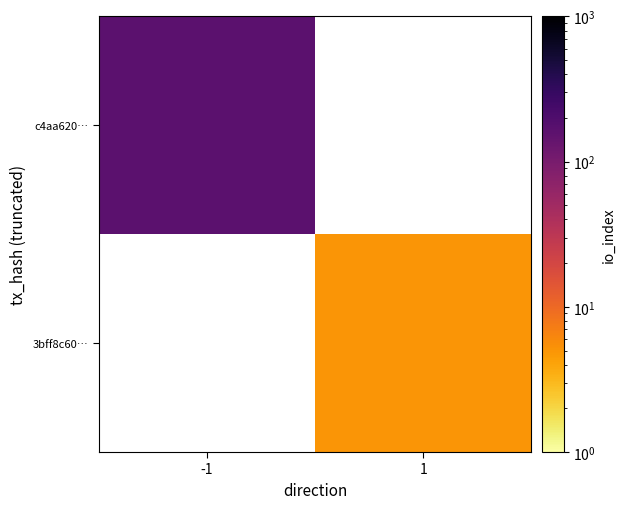

Between -1 and 1, which is larger?

1